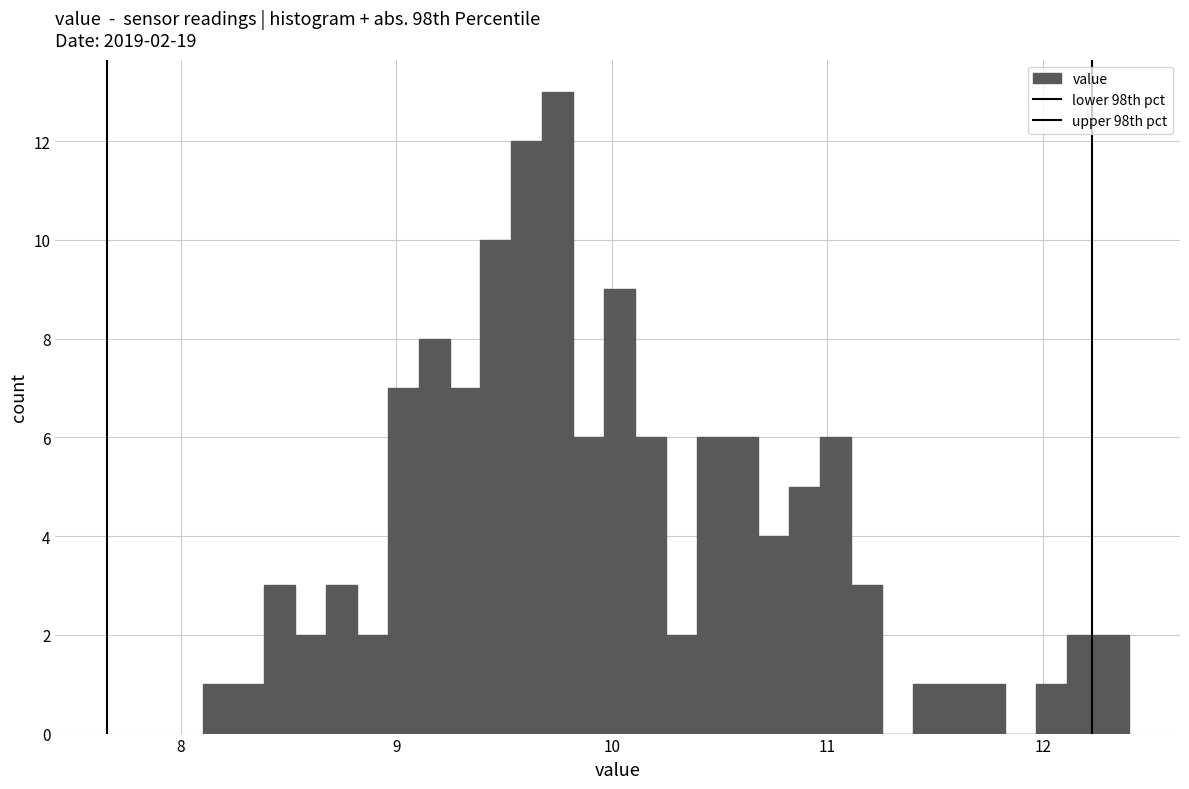

Read against the x-axis, roughly where is the centre of the tallest bar?

9.7